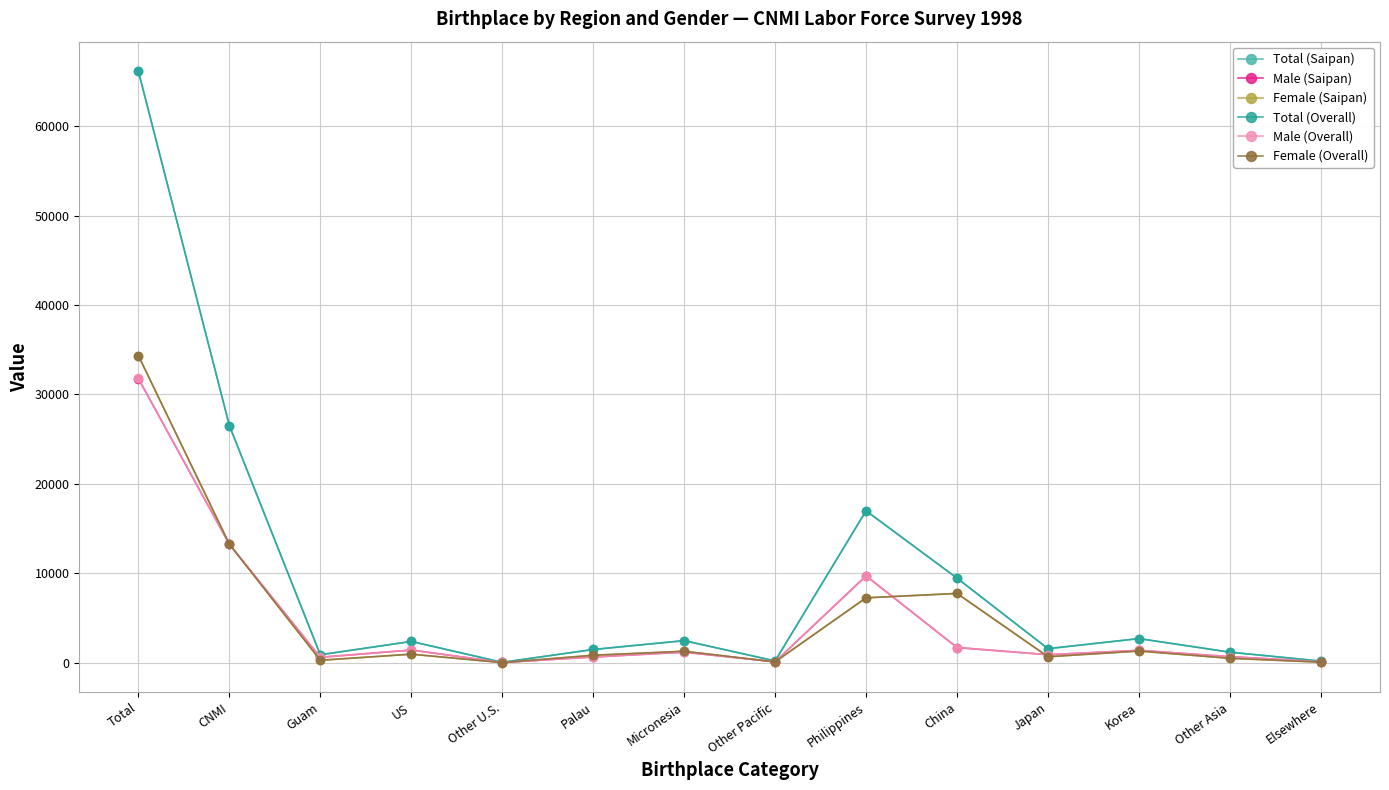

Where is the first local maximum for Female (Overall)?

US